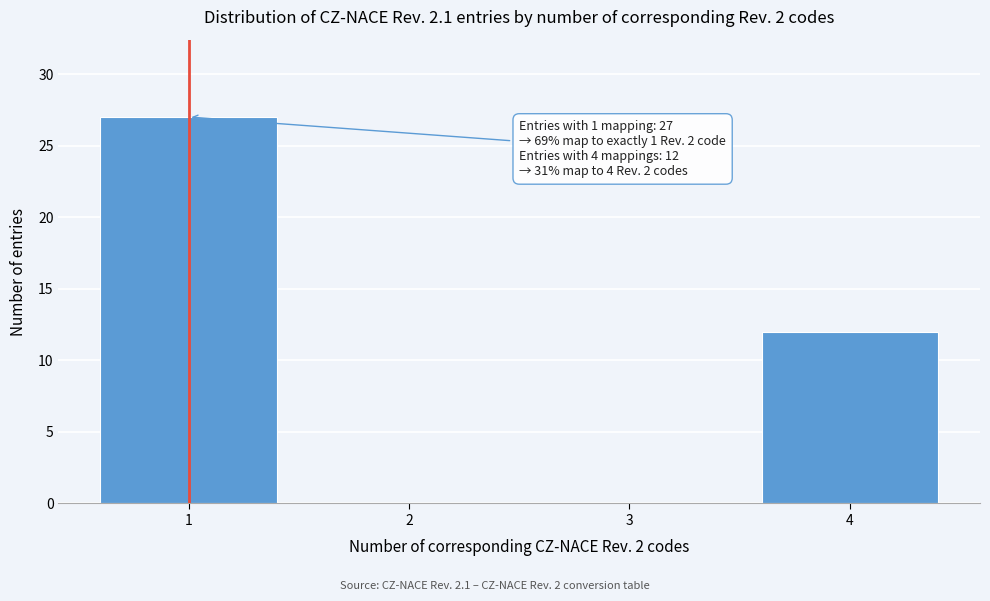

Reading left to right, list all the values displayed in this chart.

1=27	2=0	3=0	4=12